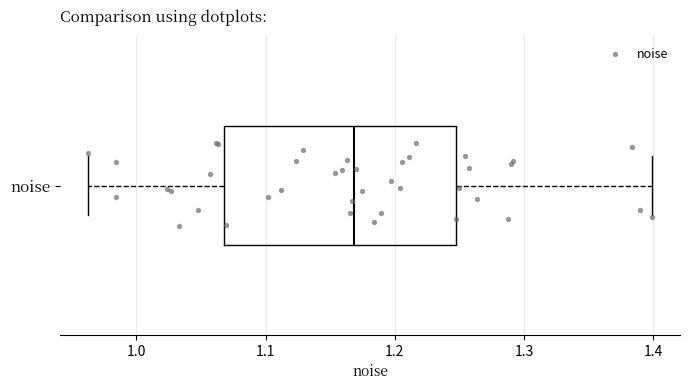

Read this box plot against the x-axis: the position of the median line, the range covered by the box, and the ends of both whiskers. The values are not printed on the chart, so give them approximately, as read against the axis.

median 1.17, box 1.07 to 1.25, whiskers 0.96 to 1.40